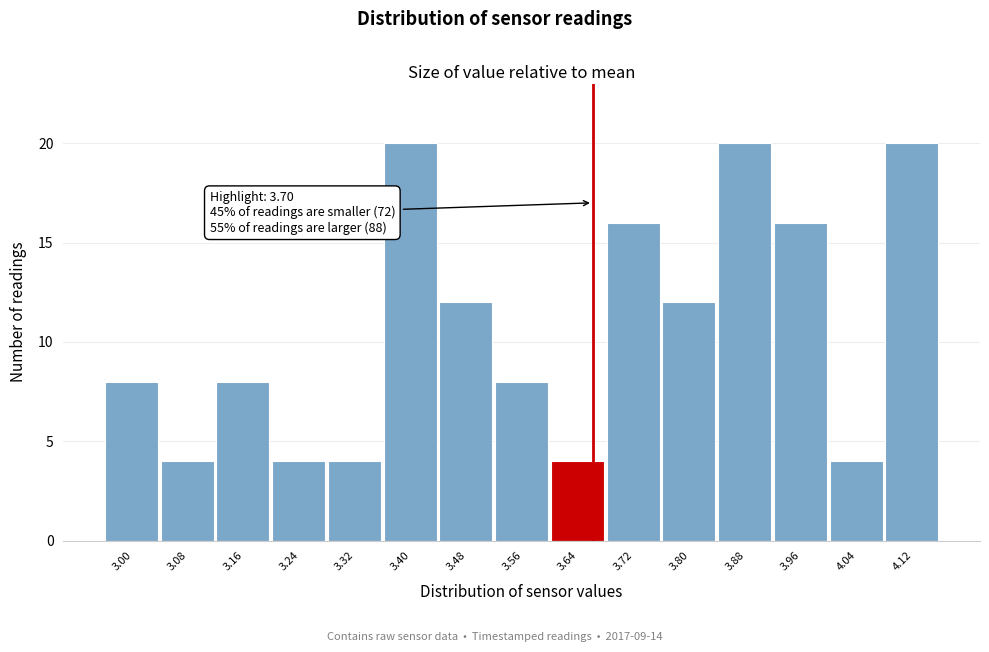

Reading left to right, transcribe all the data shown in this chart.

8	4	8	4	4	20	12	8	4	16	12	20	16	4	20